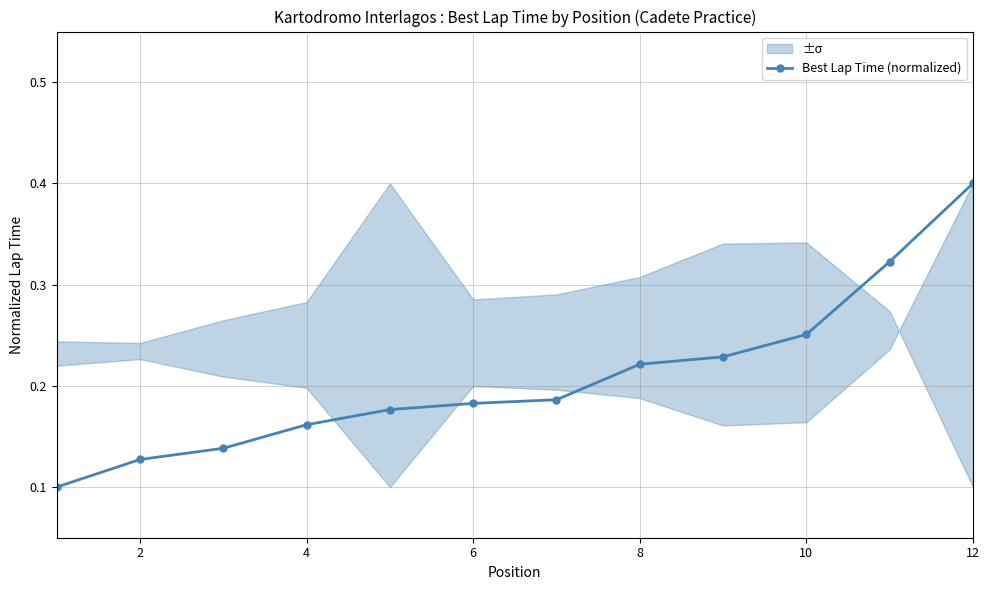

Which category has the highest value in the Best Lap Time (normalized) series?

12